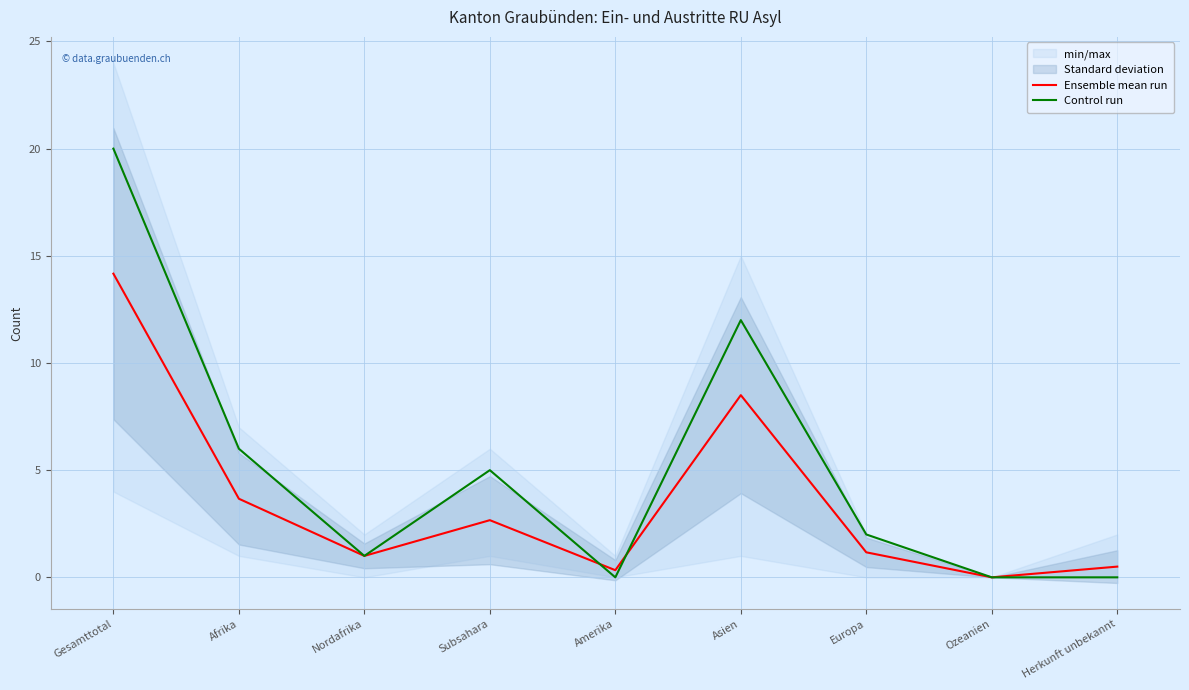

Rank the categories by Ensemble mean run value from lowest to highest.

Ozeanien, Amerika, Herkunft unbekannt, Nordafrika, Europa, Subsahara, Afrika, Asien, Gesamttotal